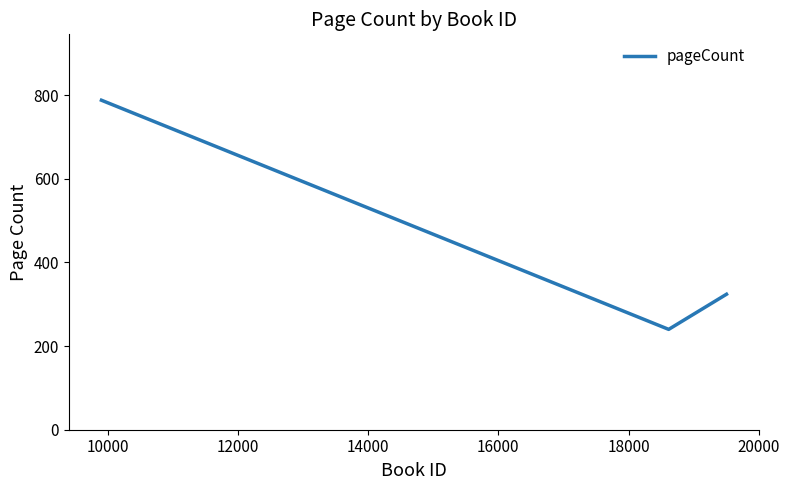

What is the maximum value shown in the chart?

788